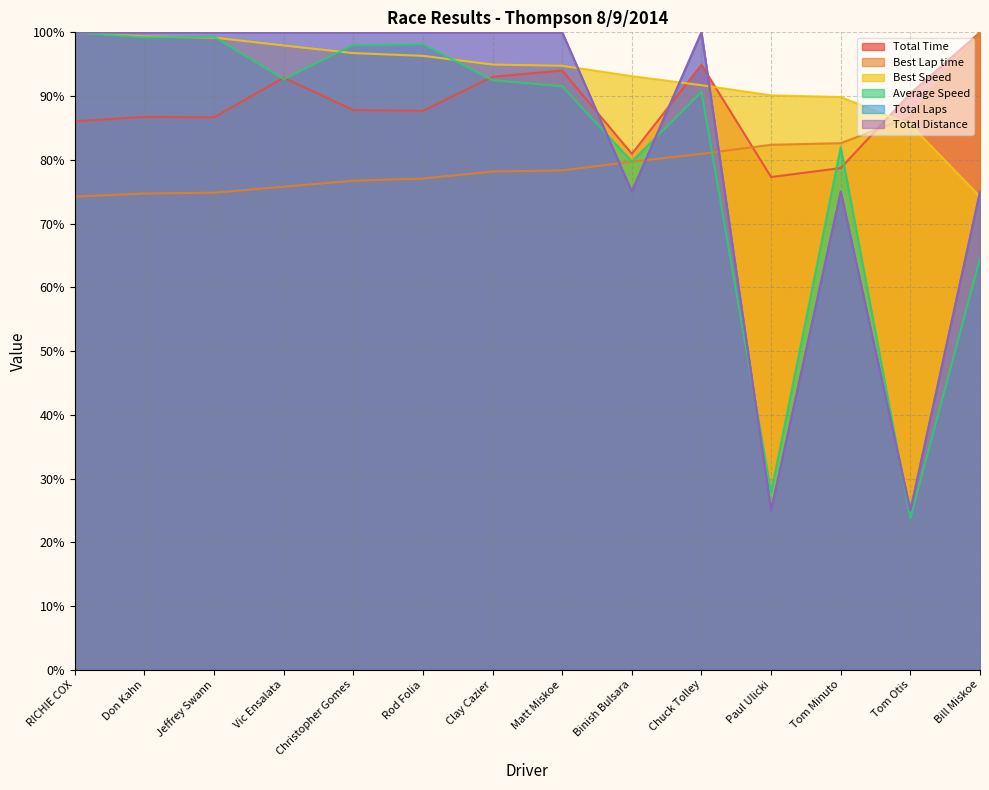

How many data points in Best Lap time are above 78?

8